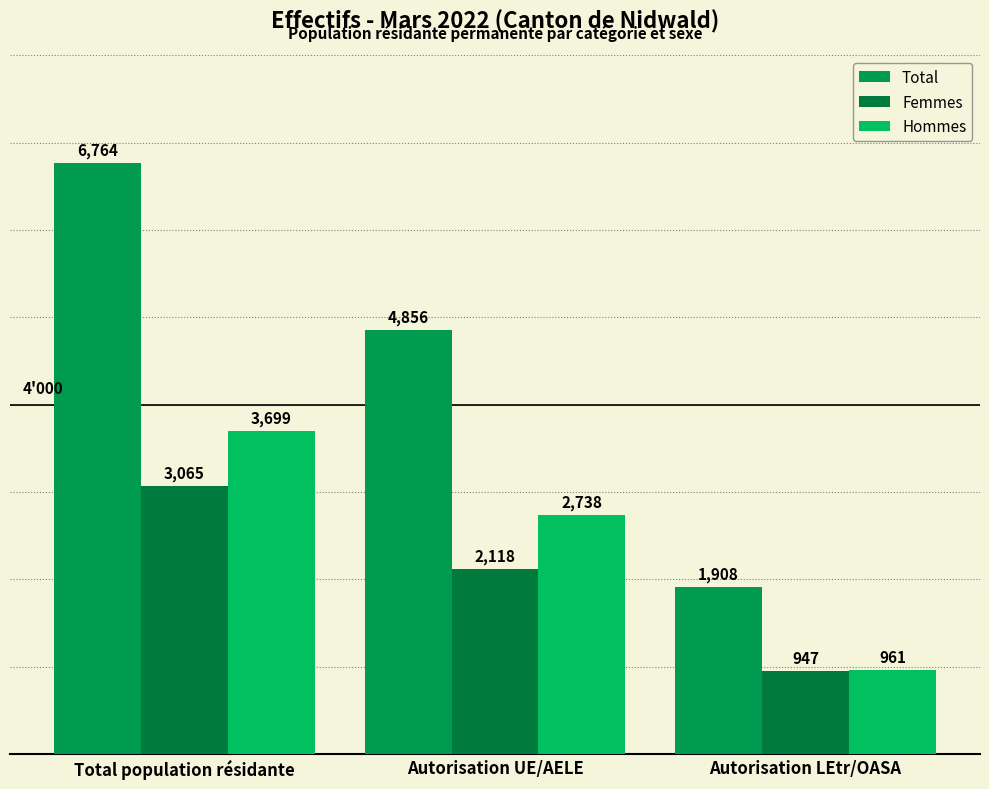

What is the lowest value of the Total series?

1908